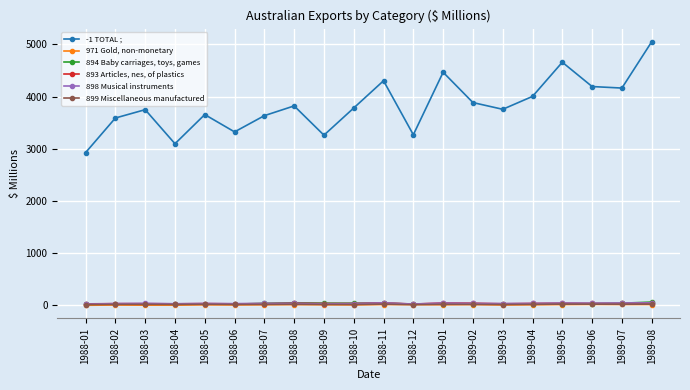

What is the label of the 1st point from the right?

1989-08